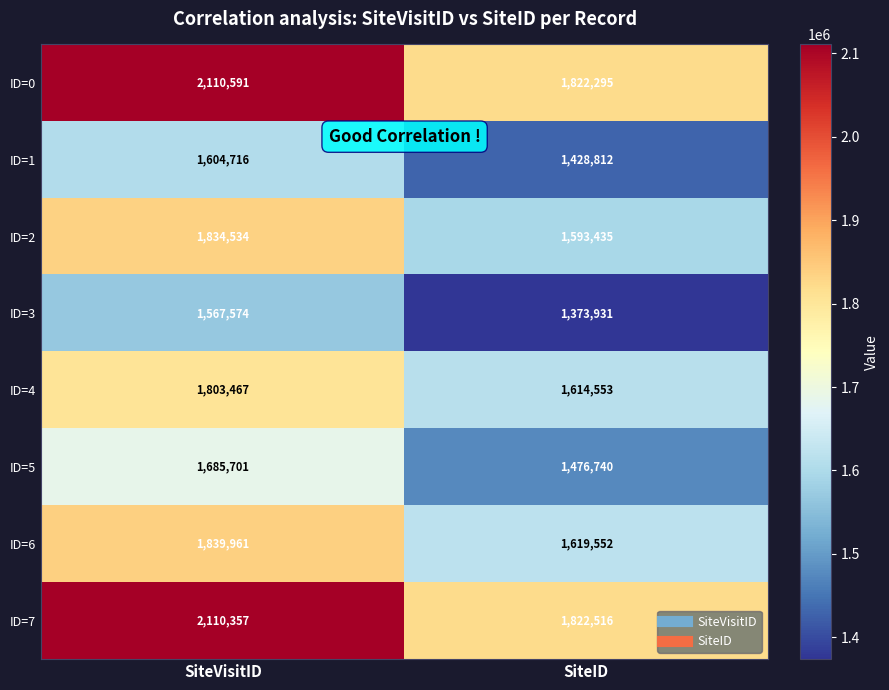

What is the difference between the maximum and minimum values in the ID=3 series?

193643